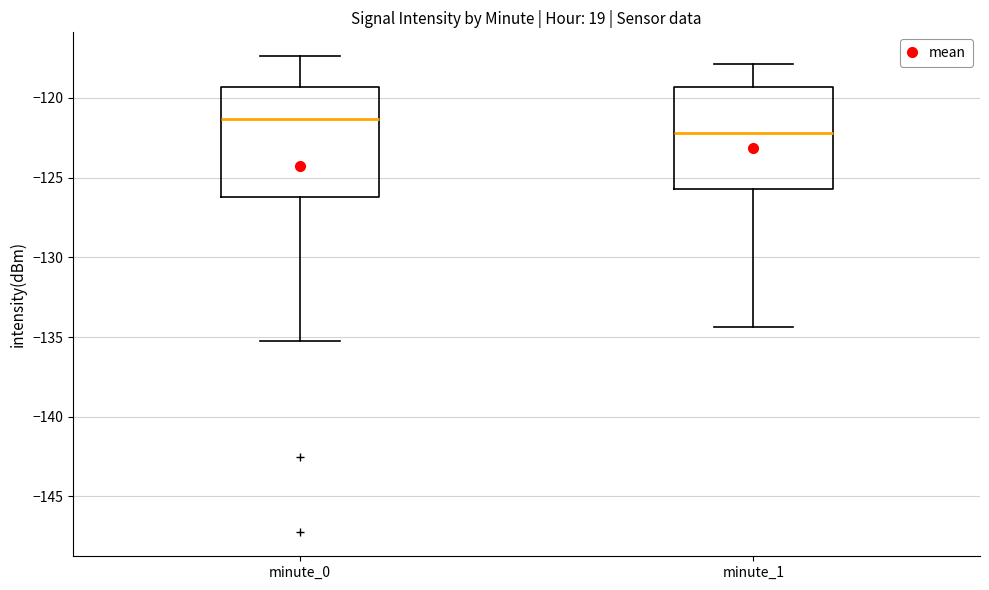

Reading left to right, transcribe this box plot: for each box, give where its median line is, the range the box spans, and where its two whiskers end, as read against the y-axis. The values are not printed on the chart, so give them approximately, as read against the axis.

minute_0: median -121.5, box -126.0 to -119.5, whiskers -135.5 to -117.5
minute_1: median -122.0, box -125.5 to -119.5, whiskers -134.5 to -118.0